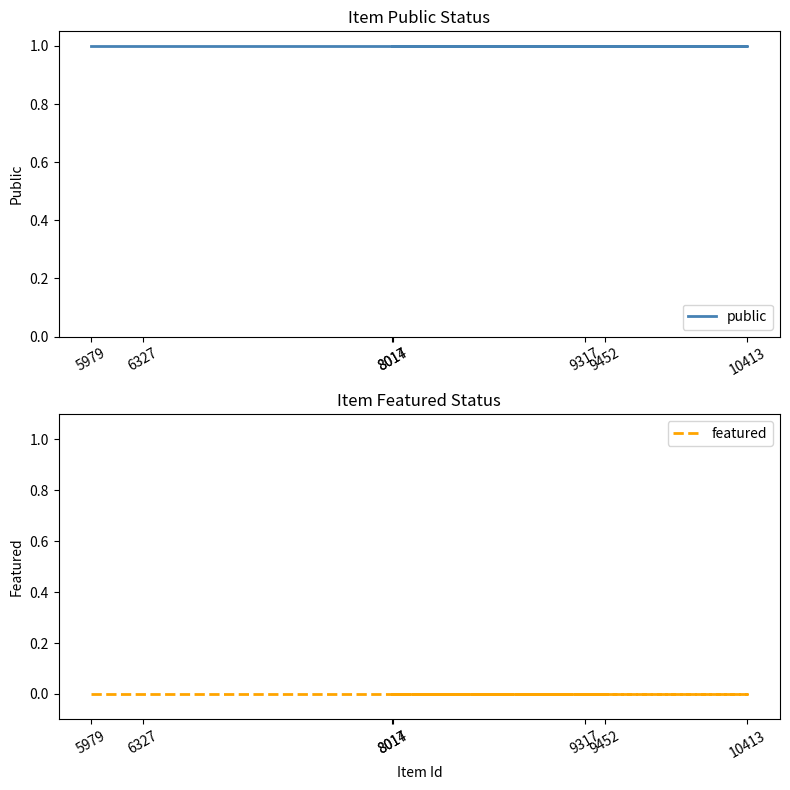

What is the sum of all public values?

7